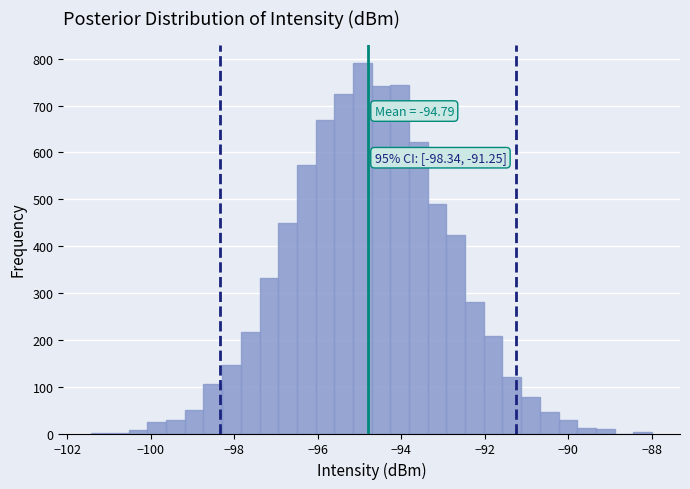

Around what value on the x-axis is the tallest bar? Give the approximate position of its centre, as read against the axis.

-95.0